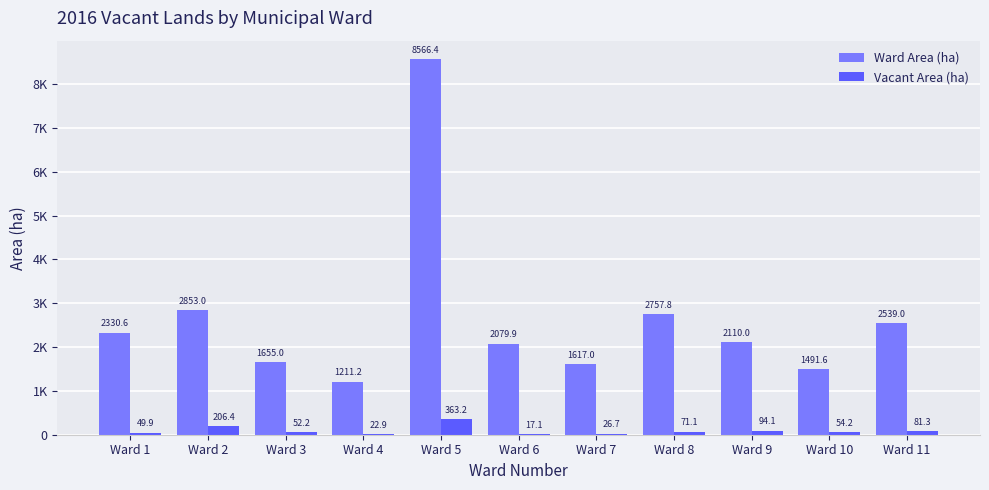

What is the value of the Ward Area (ha) bar at the 10th from the left?

1491.6